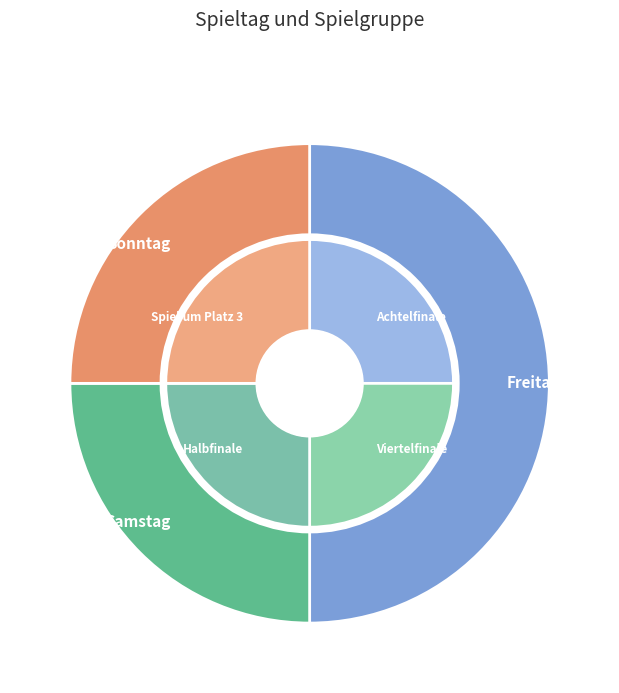

How many segments does this pie chart have?

3